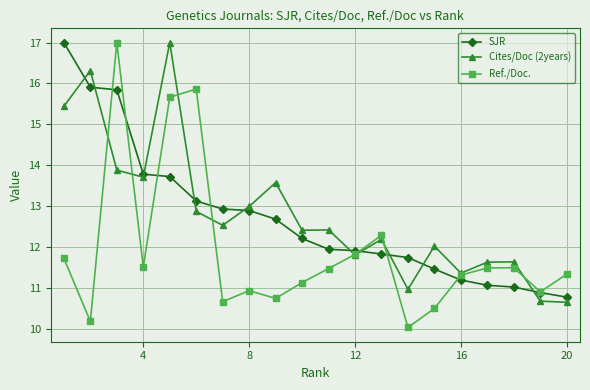

True or false: Cites/Doc (2years) and Ref./Doc. cross at least once.

True